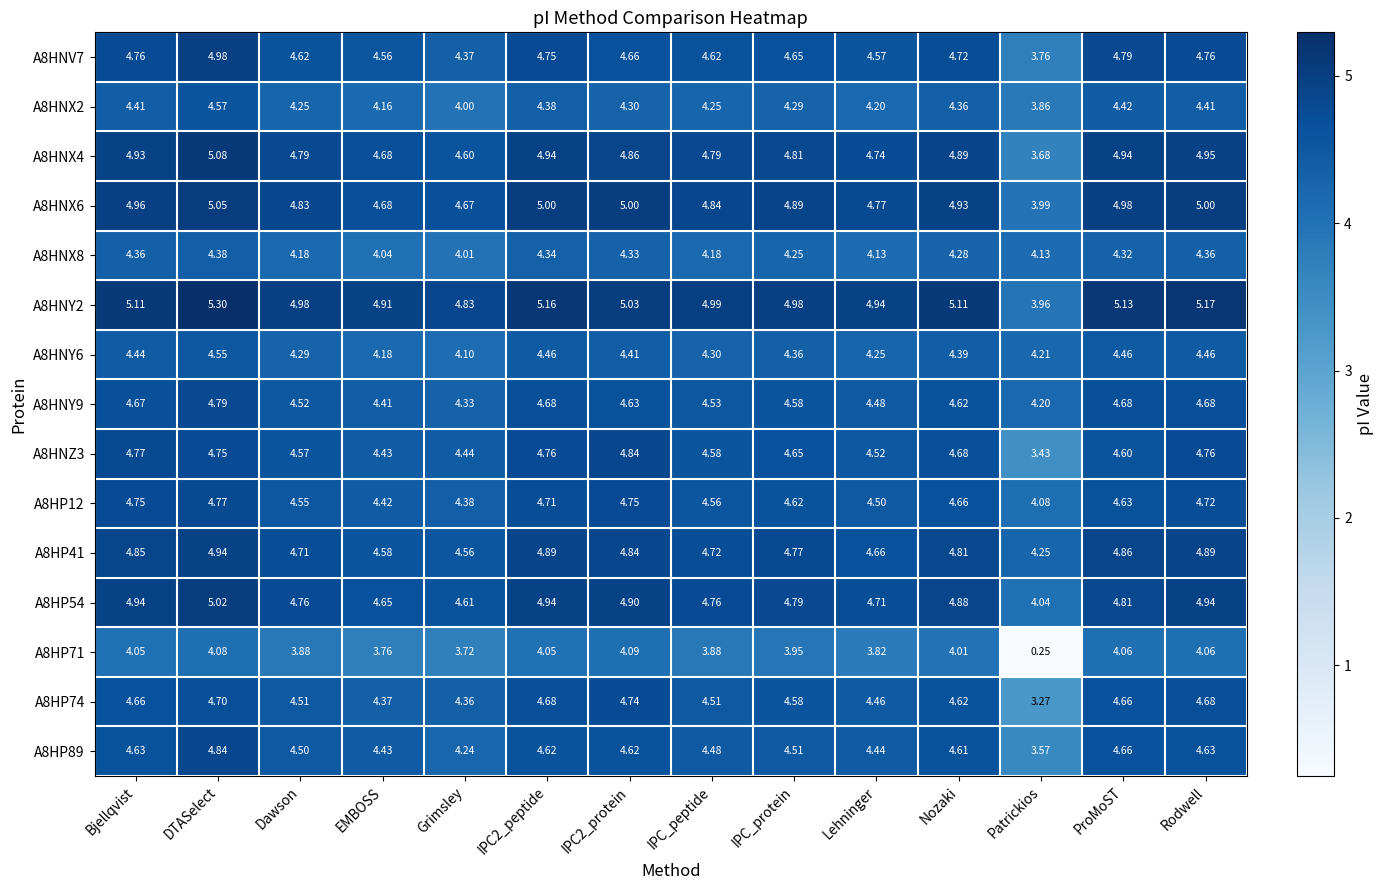

Where is A8HNY2 nearest to the value 4?

Patrickios